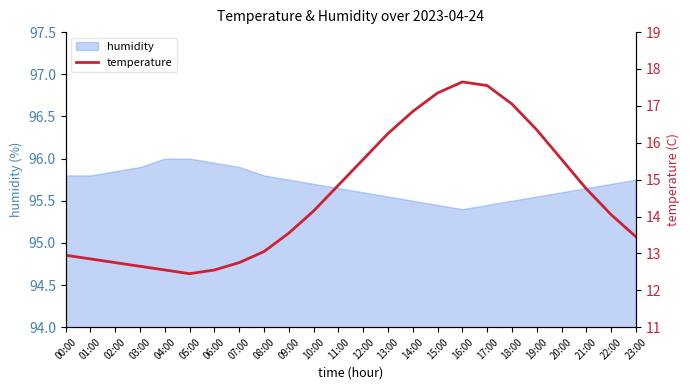

Is it true that humidity equals 95.8 at 01:00?

True